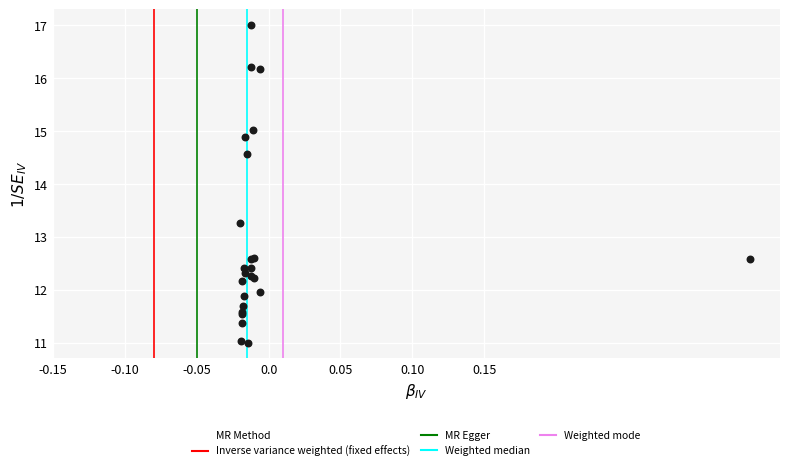

What Y value in the scatter plot is closest to 14?

14.6